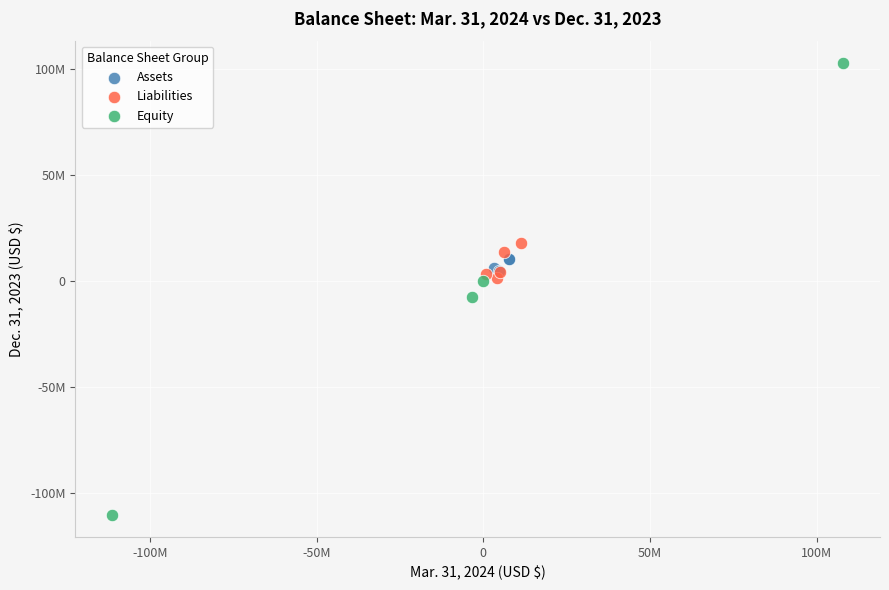

Which series contains the lowest Y value?

Equity